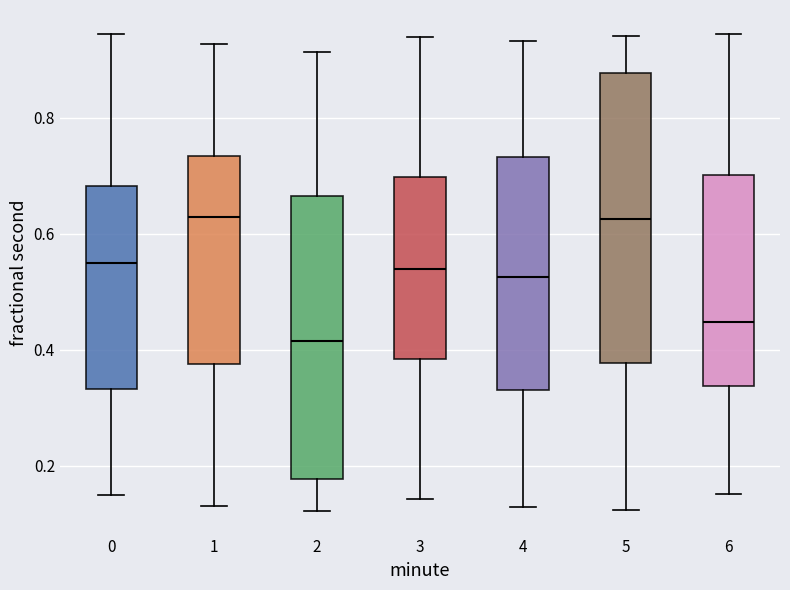

Where does the upper whisker of the box at x = 4 end on the y-axis? The values are not printed on the chart, so give them approximately, as read against the axis.

0.94